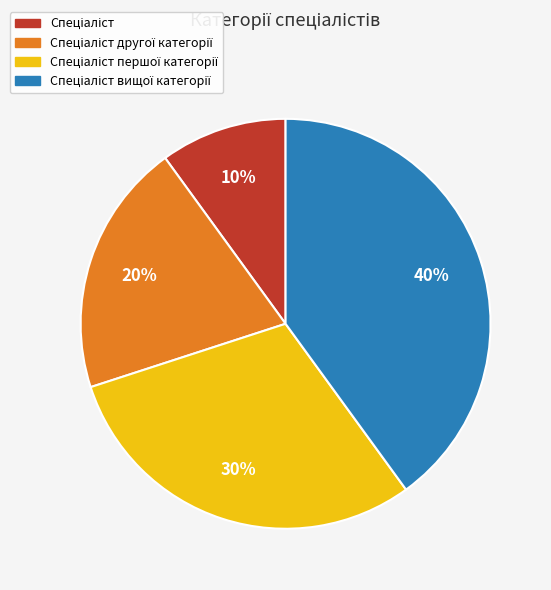

Count the number of slices in the pie.

4